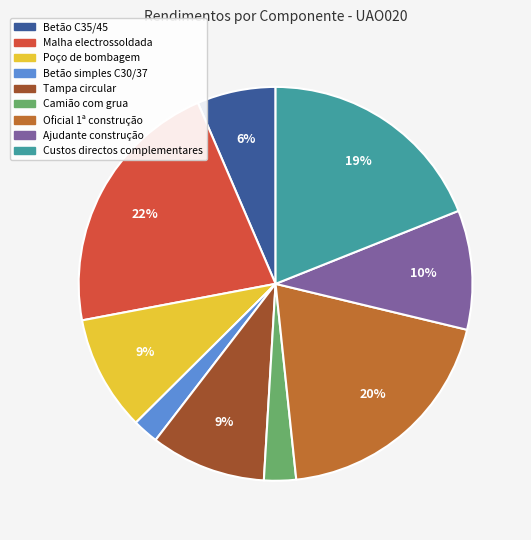

How many segments does this pie chart have?

9